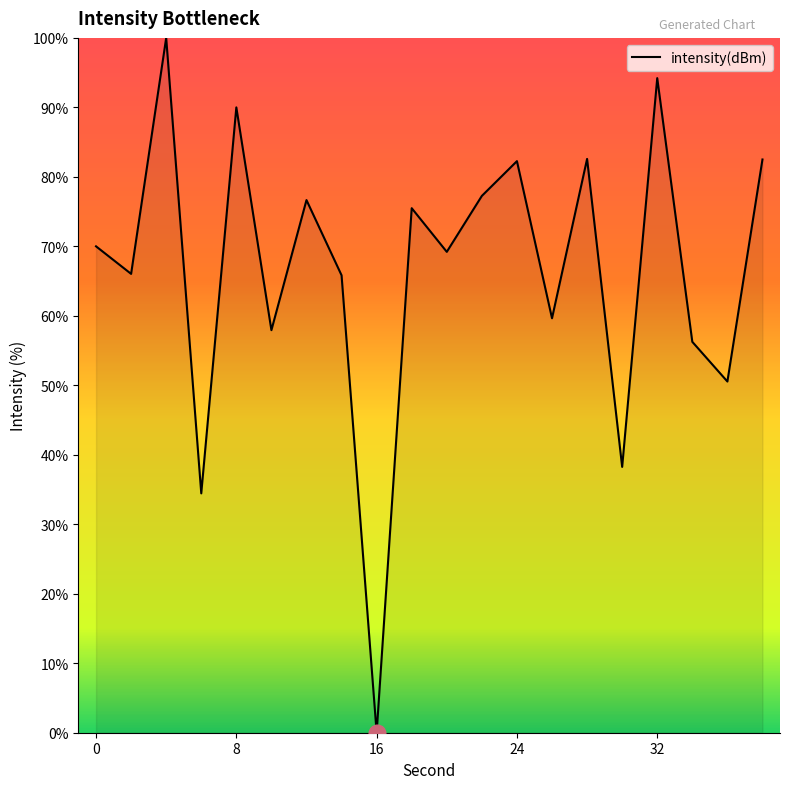

What is the greatest value displayed?

100.0